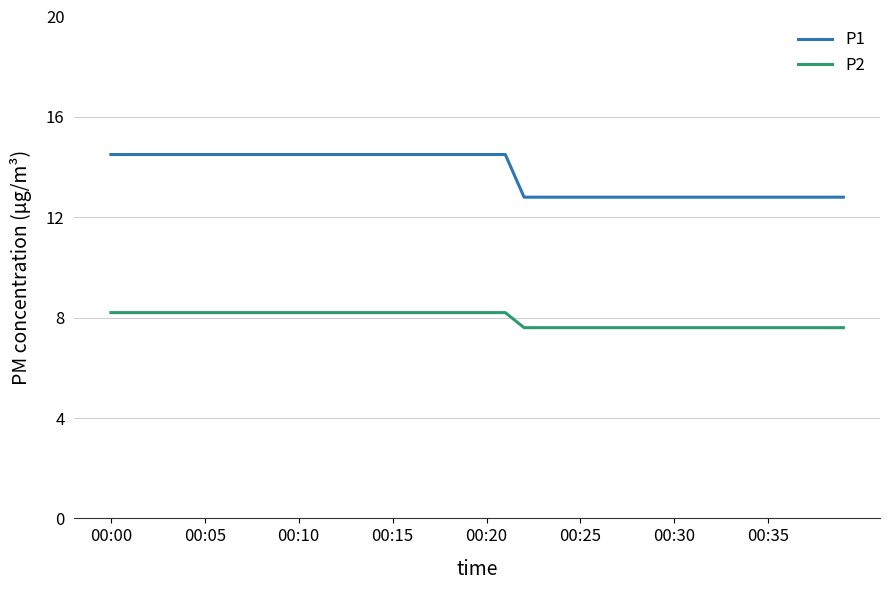

Rank the series by their average value, from highest to lowest.

P1, P2